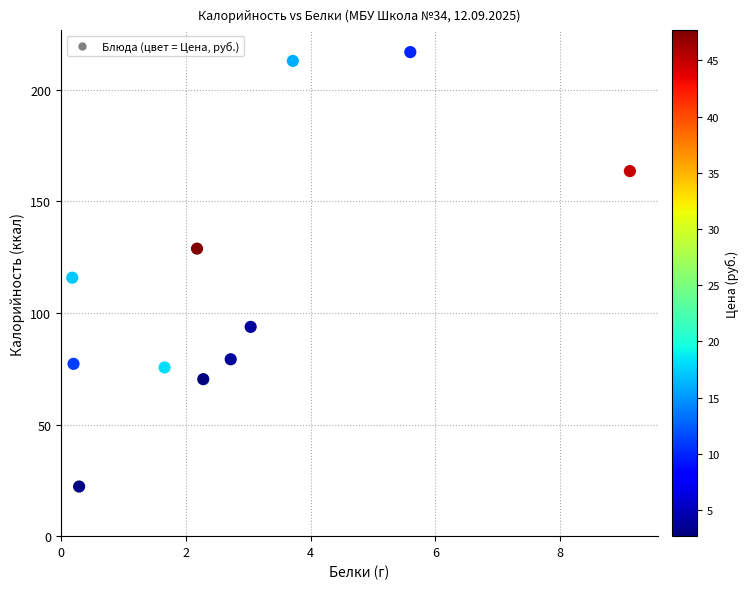

What Y value in the scatter plot is closest to 119?

115.8